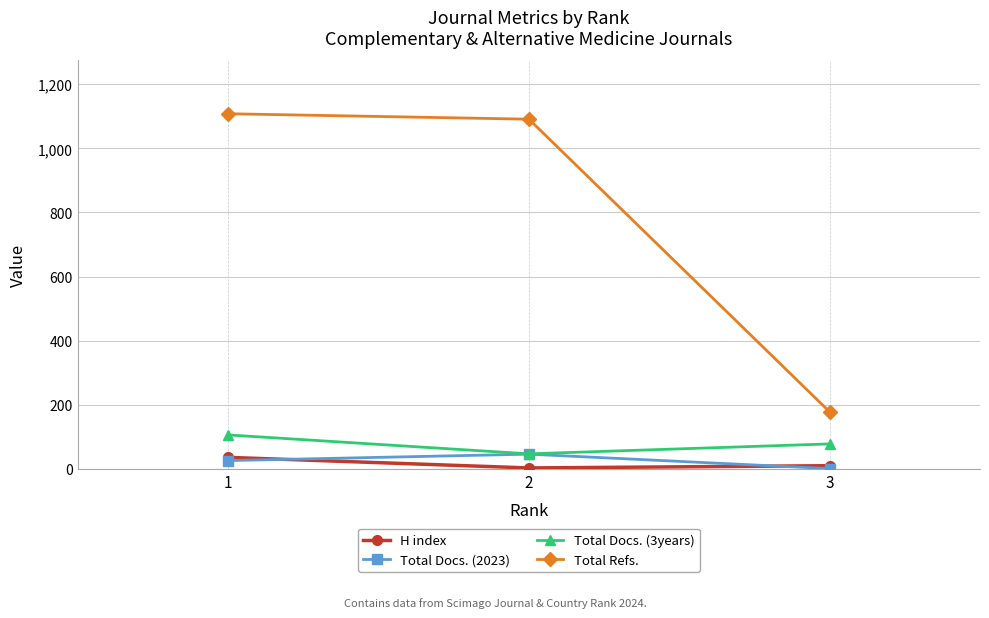

Does the chart display data point markers on the line(s)?

Yes